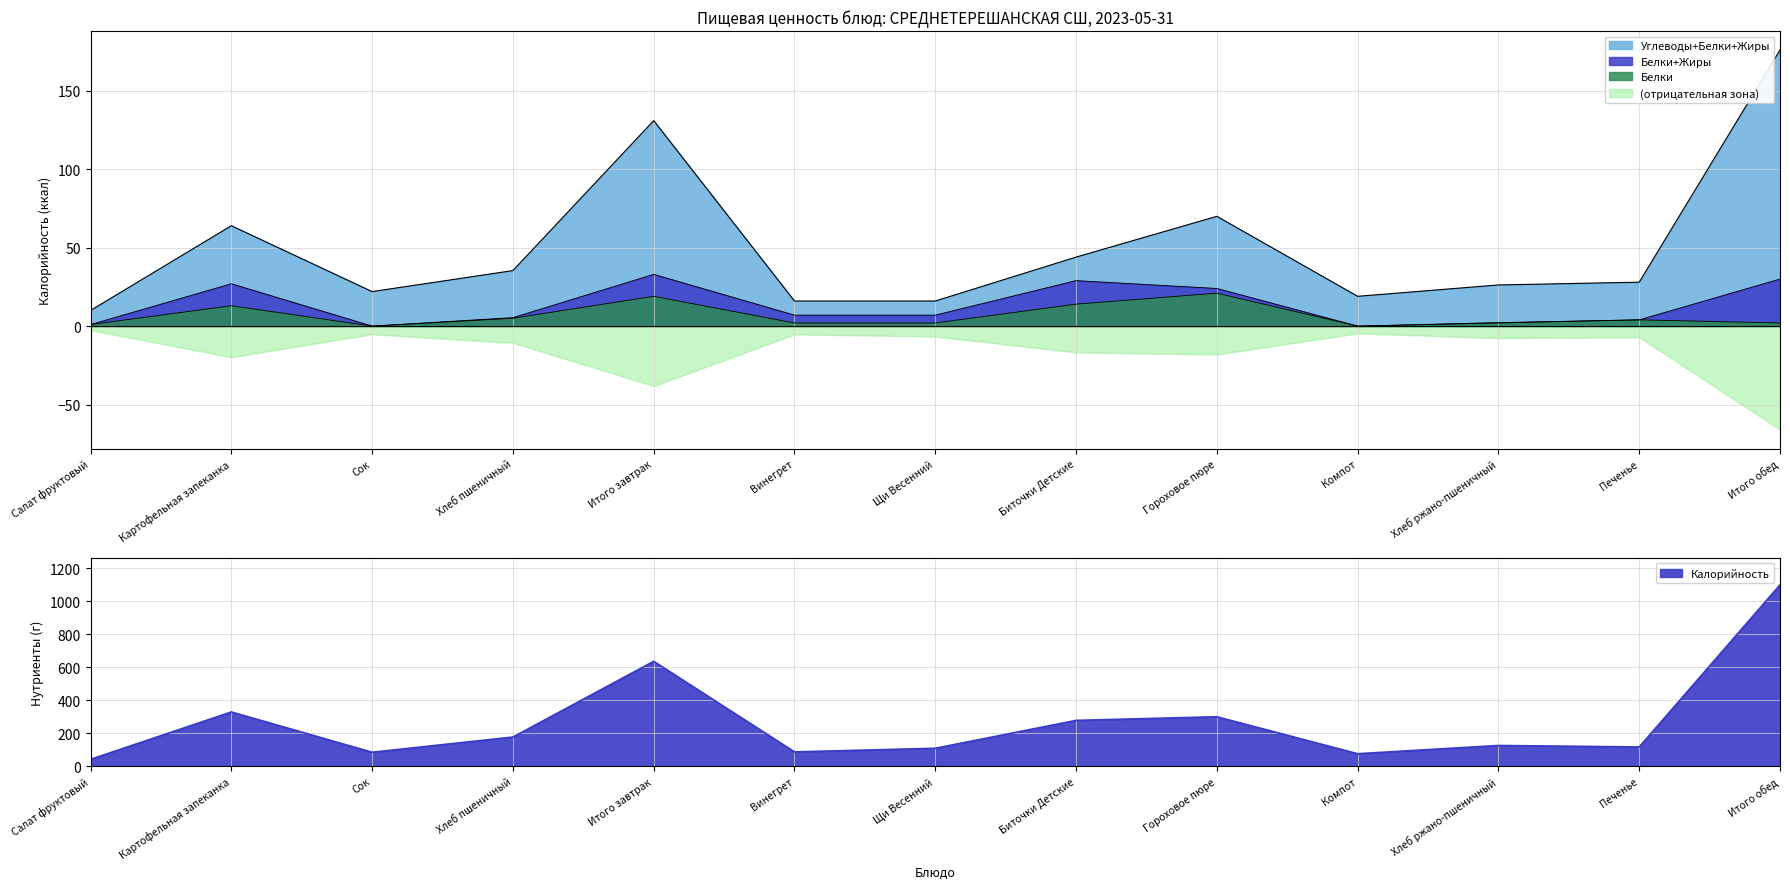

Which series has the largest range (max minus min)?

Калорийность